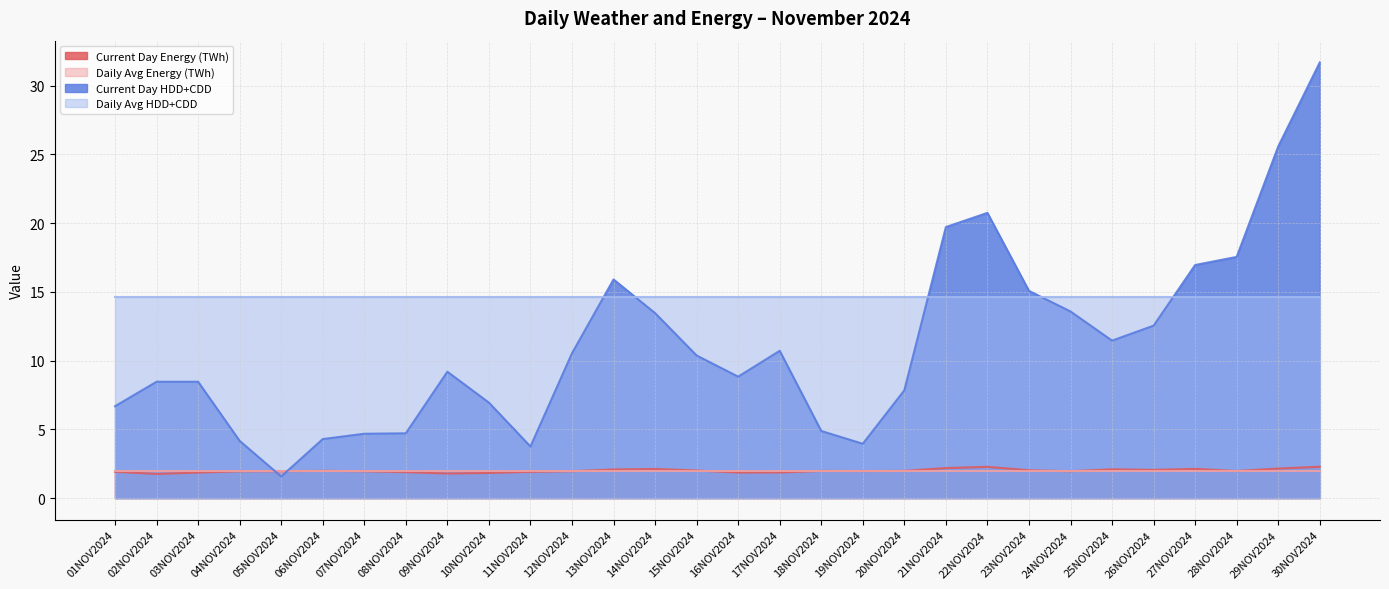

What is the sum of the Current Day Energy (TWh) values at 07NOV2024 and 16NOV2024?

3.8